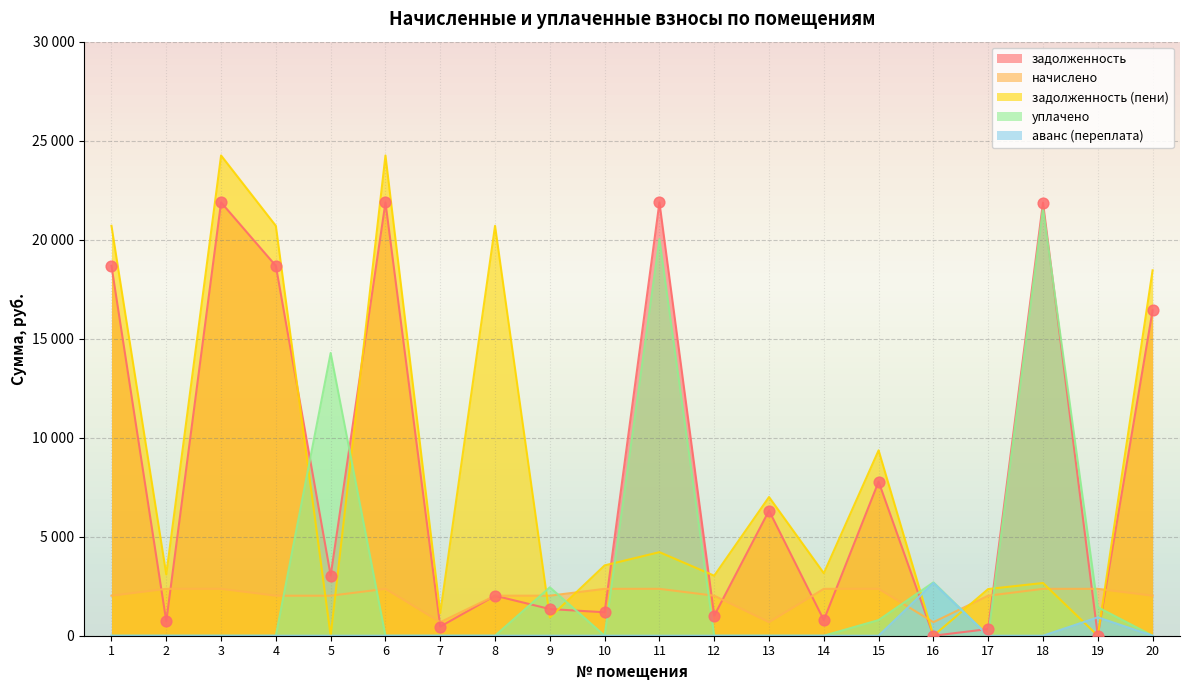

At which category is the sum across all series the highest?

3